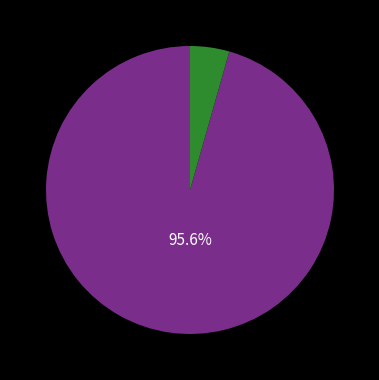

Is there any slice that represents more than half of the pie?

Yes